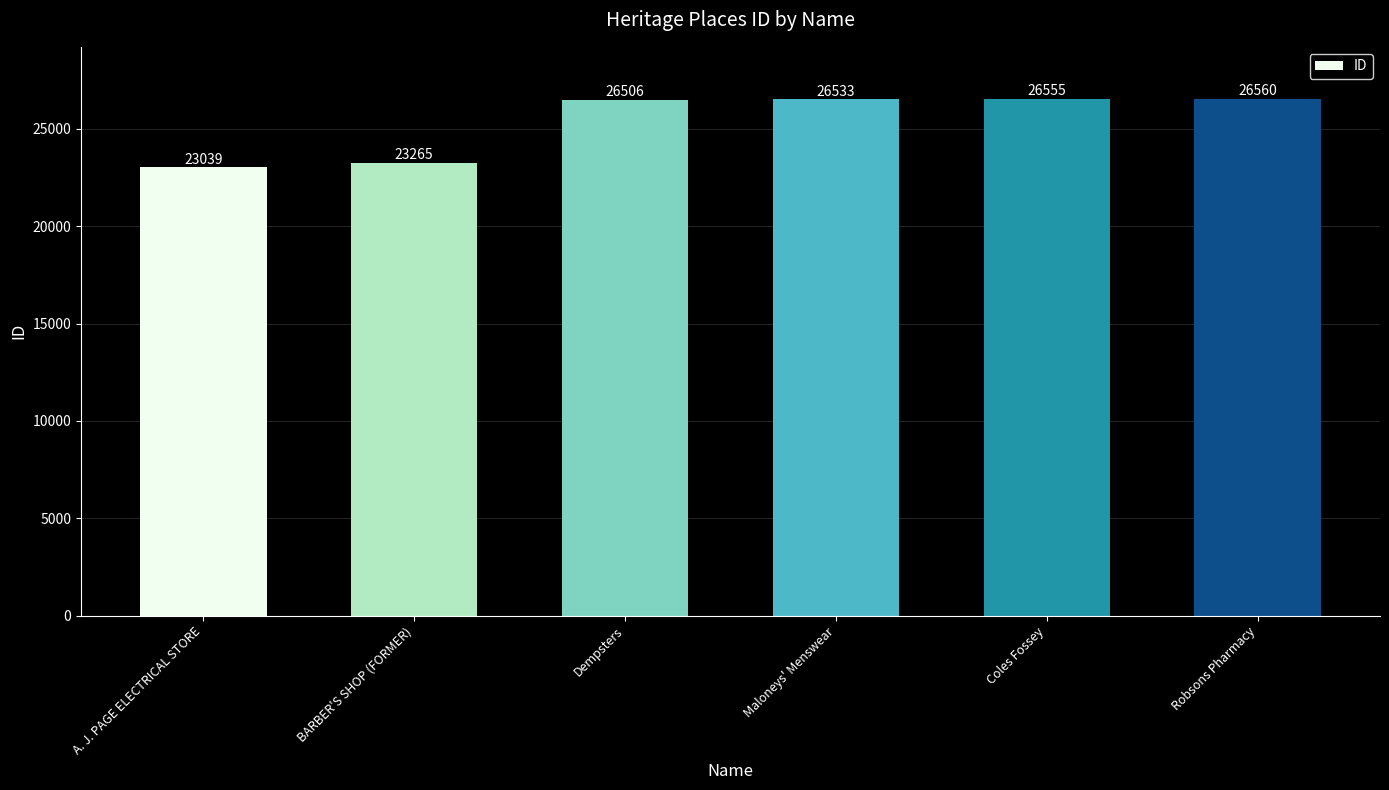

What is the average value?

25410